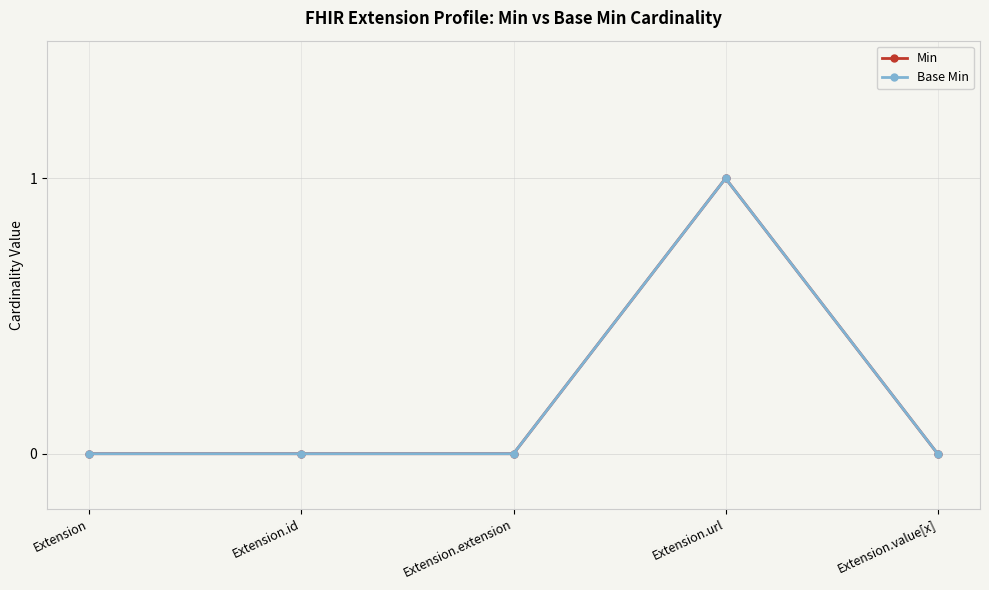

The Base Min series shows 0 at Extension.extension. True or false?

True